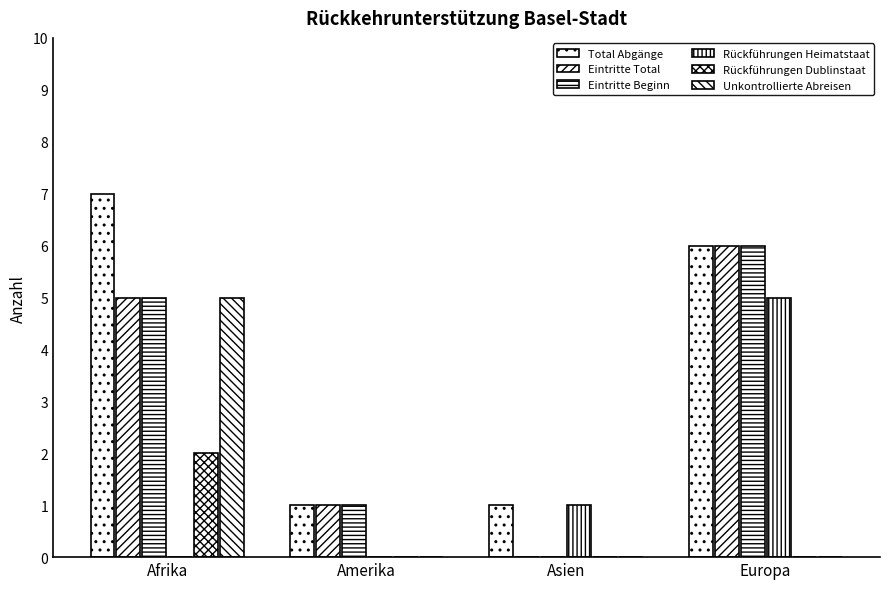

At Europa, list the series in order from largest to smallest.

Total Abgänge, Eintritte Total, Eintritte Beginn, Rückführungen Heimatstaat, Rückführungen Dublinstaat, Unkontrollierte Abreisen